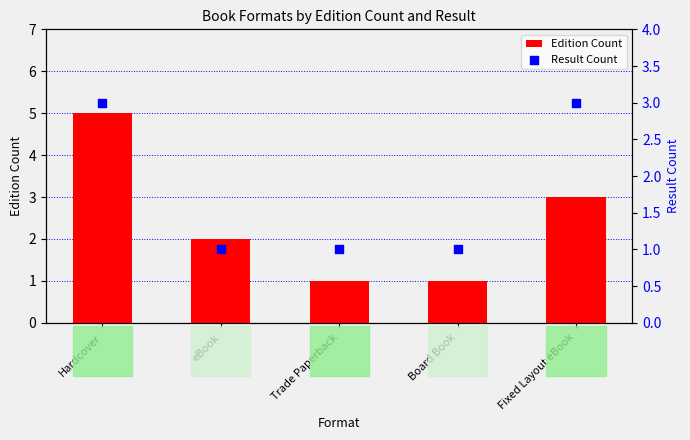

At how many categories does at least one series exceed 4?

1